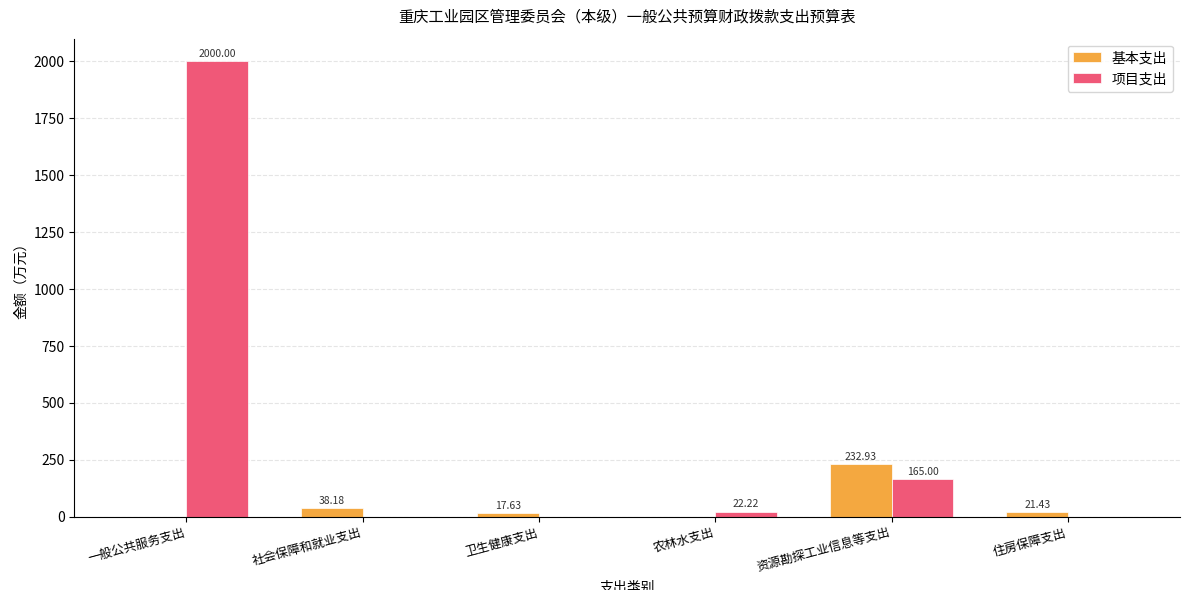

What is the sum of all 项目支出 values?

2187.2